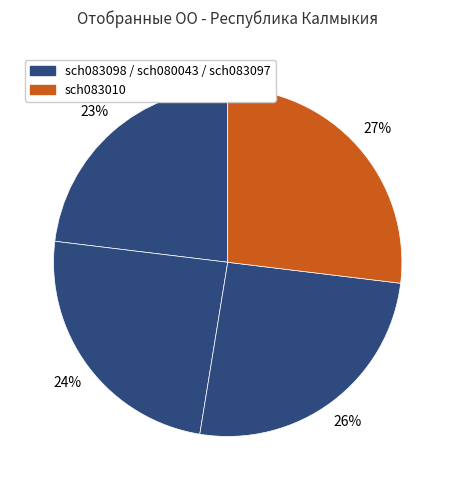

To the nearest percent, what is the difference between the largest and smallest slice percentages?

4%